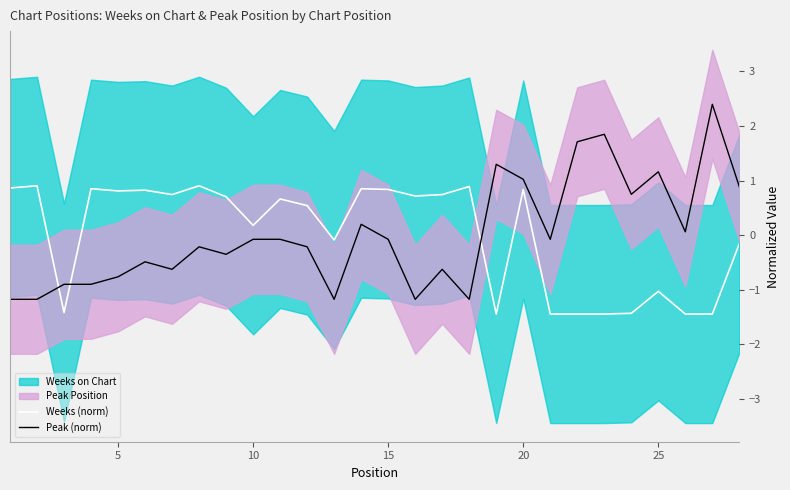

How many times do Weeks (norm) and Peak (norm) cross each other?

3